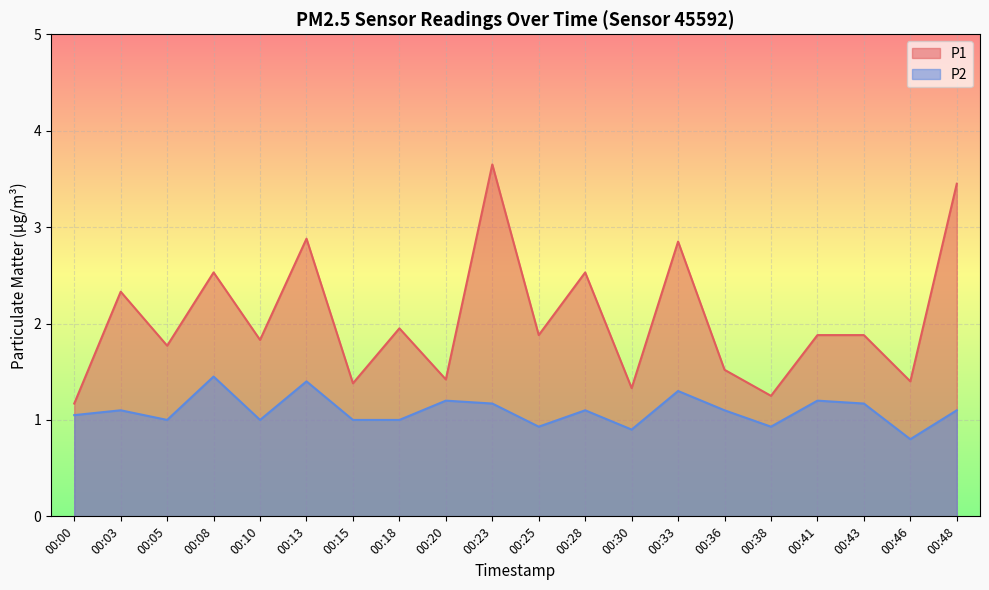

Rank the series by their maximum value, from highest to lowest.

P1, P2